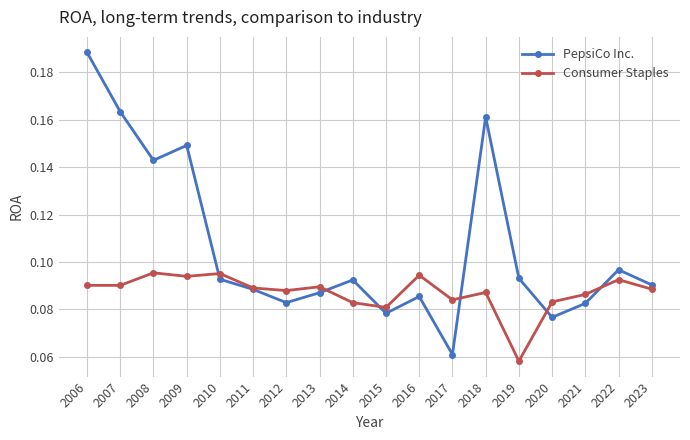

At which label does Consumer Staples reach its minimum?

2019